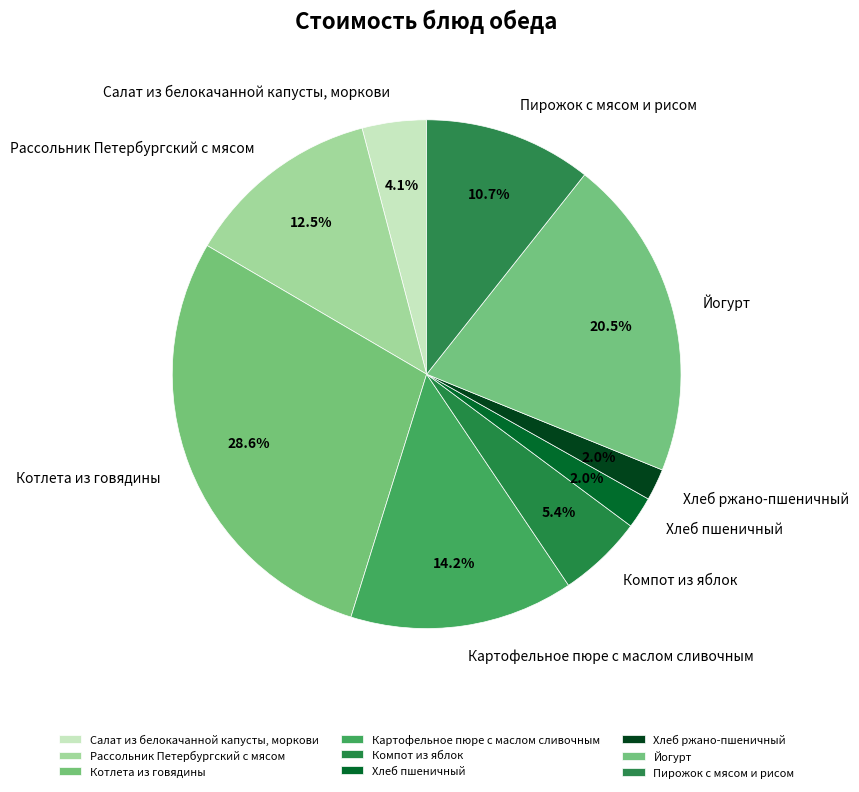

What percentage is the Хлеб ржано-пшеничный slice, to the nearest percent?

2%